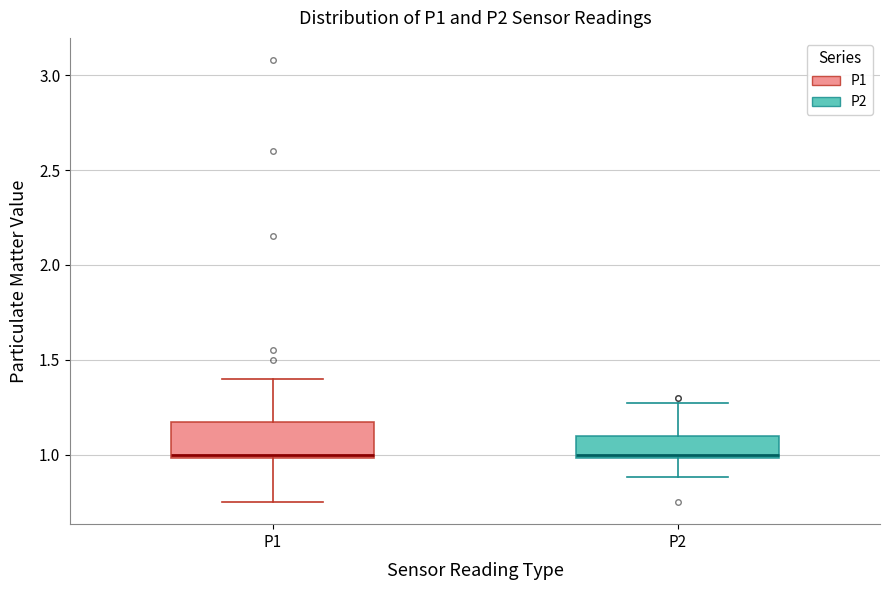

Reading left to right, read every box against the y-axis: the position of its median line, the range the box covers, and the ends of its whiskers. The values are not printed on the chart, so give them approximately, as read against the axis.

P1: median 1.00 (just above the box's lower edge), box 1.00 to 1.15, whiskers 0.75 to 1.40
P2: median 1.00 (just above the box's lower edge), box 1.00 to 1.10, whiskers 0.90 to 1.25